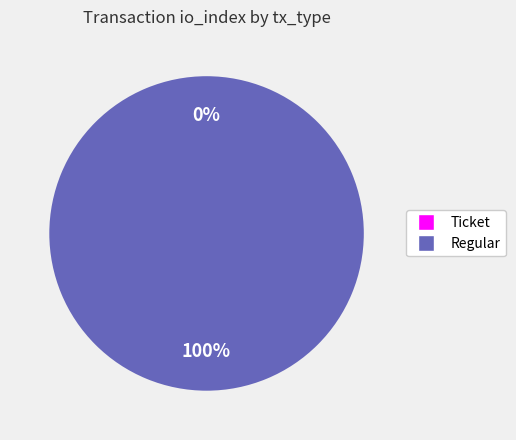

What is the total percentage of Ticket and Regular?

100.0%